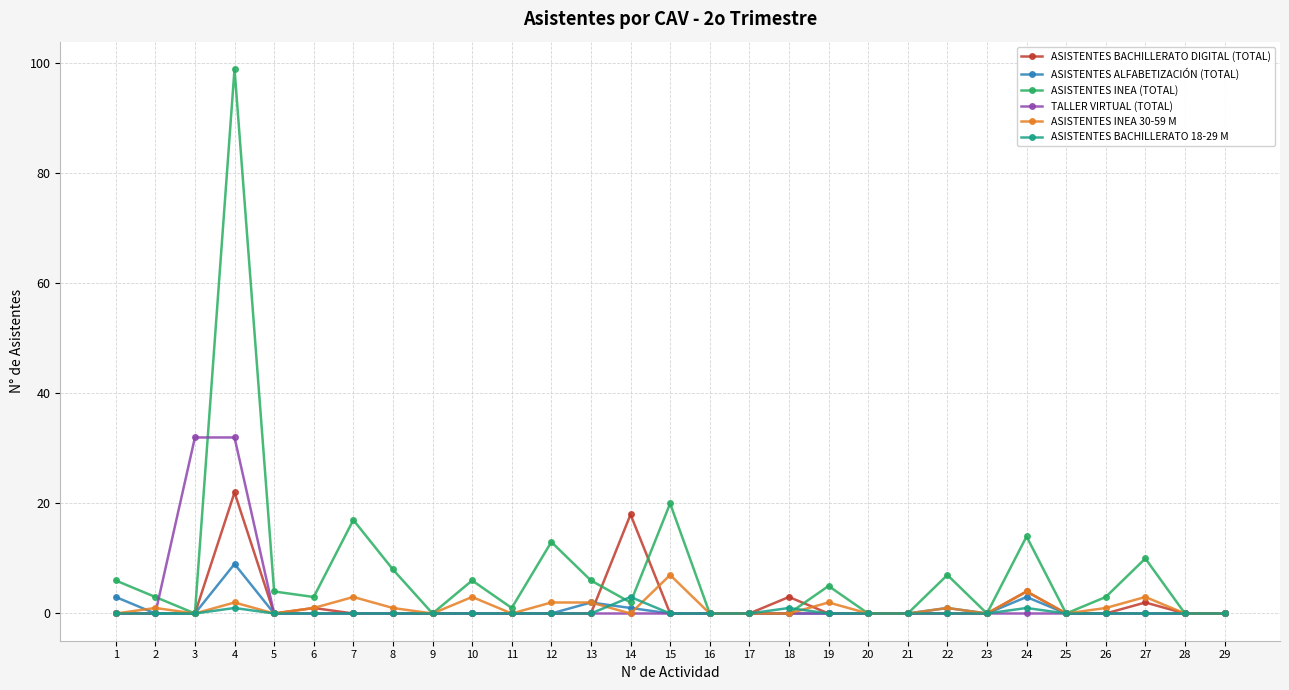

Which series has the largest range (max minus min)?

ASISTENTES INEA (TOTAL)